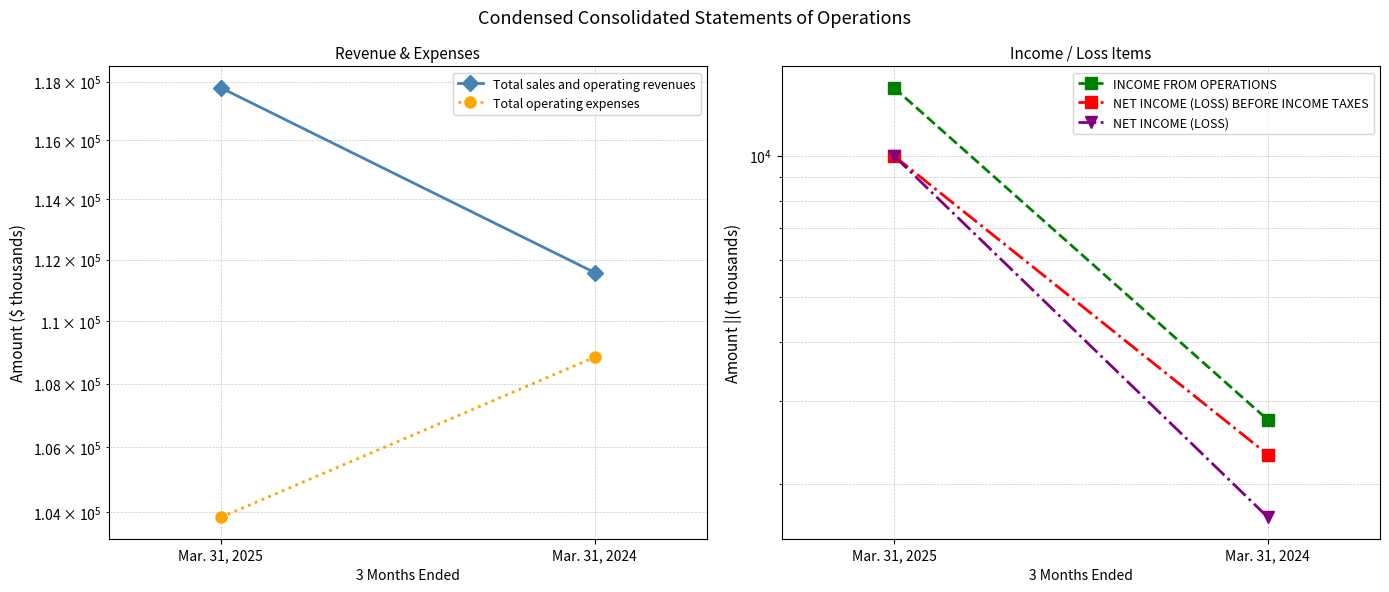

Is the value of INCOME FROM OPERATIONS at Mar. 31, 2024 greater than the value of Total sales and operating revenues at Mar. 31, 2025?

No